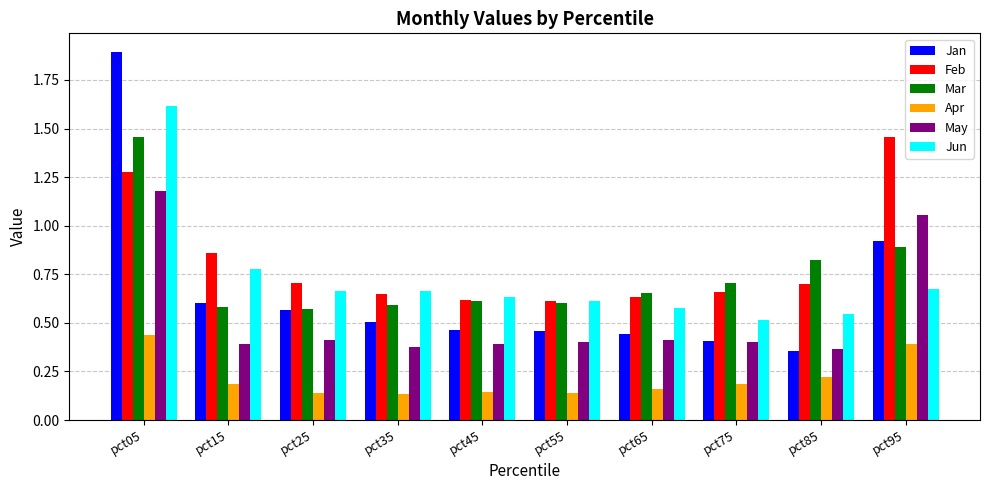

Where is Jun nearest to the value 1?

pct15